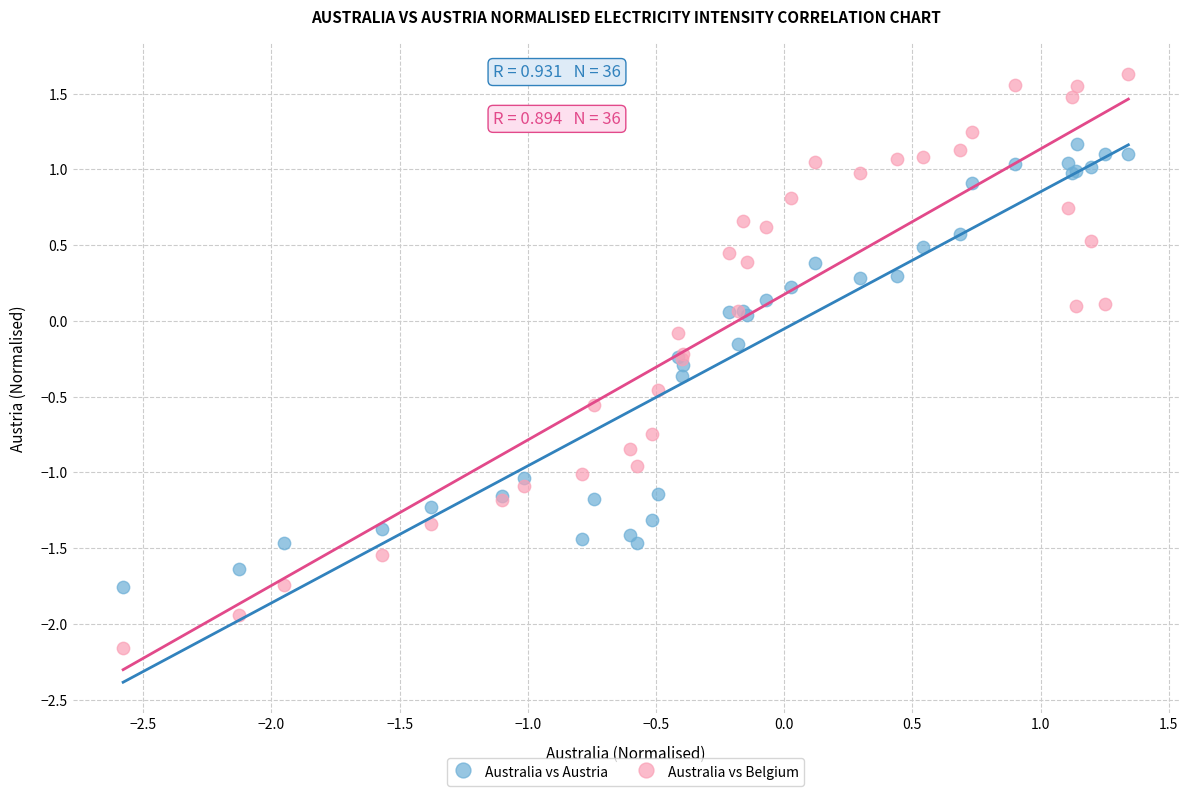

What is the X range (max minus min) for the scatter plot?

3.9